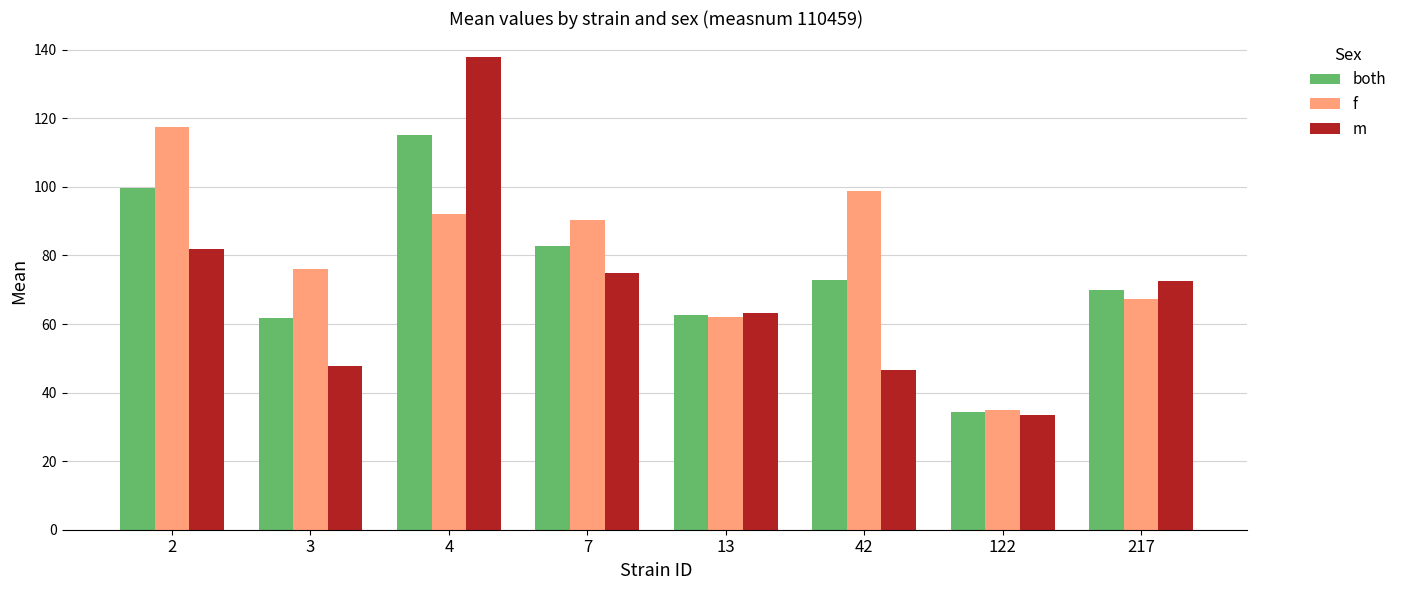

The value of m at 13 is 63.4. True or false?

True